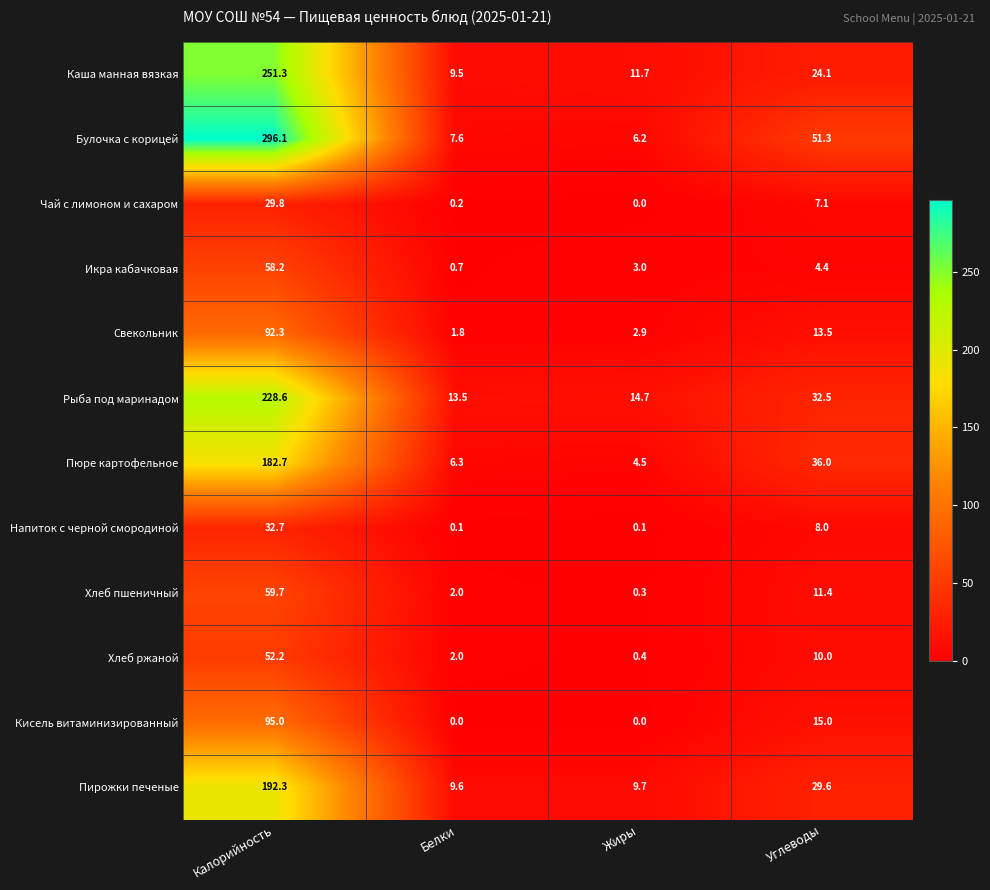

Which series changed the most between Белки and Углеводы?

Булочка с корицей